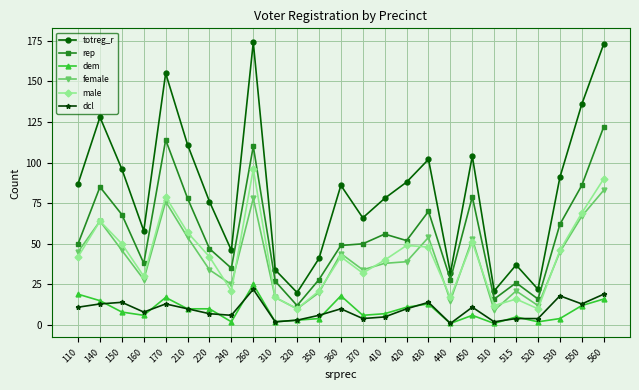

What is the difference between the second highest and minimum values in the totreg_r series?

153